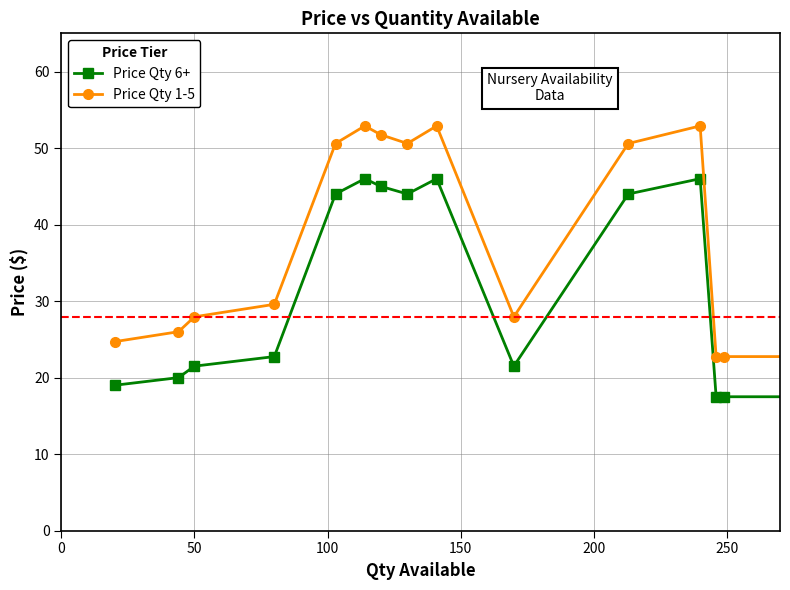

Which series has the largest total across all categories?

Price Qty 1-5